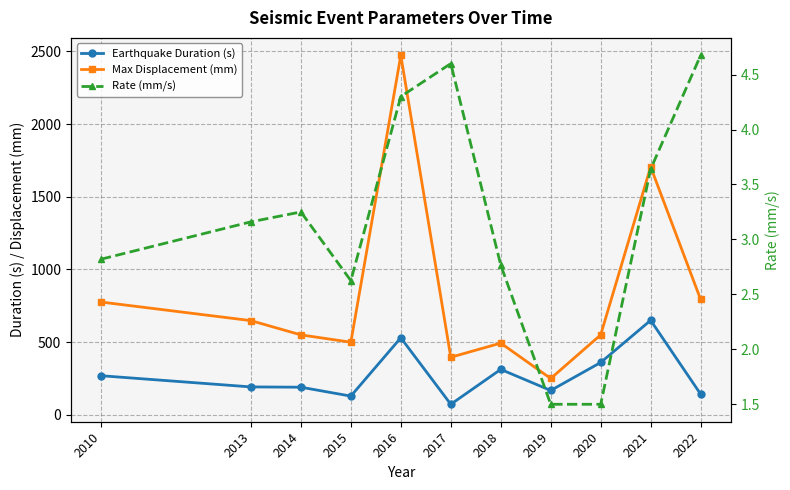

What is the minimum value for Earthquake Duration (s)?

72.5